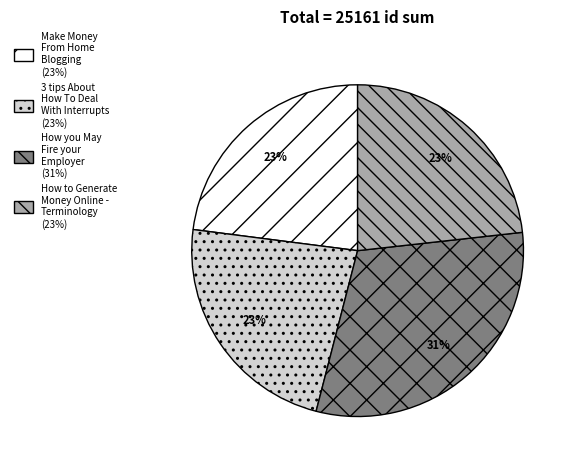

To the nearest percent, what is the difference between the largest and smallest slice percentages?

8%